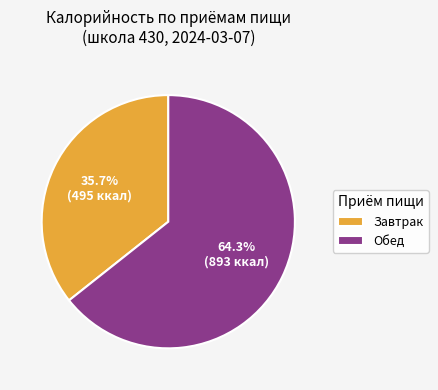

Rank the categories by value from lowest to highest.

Завтрак, Обед